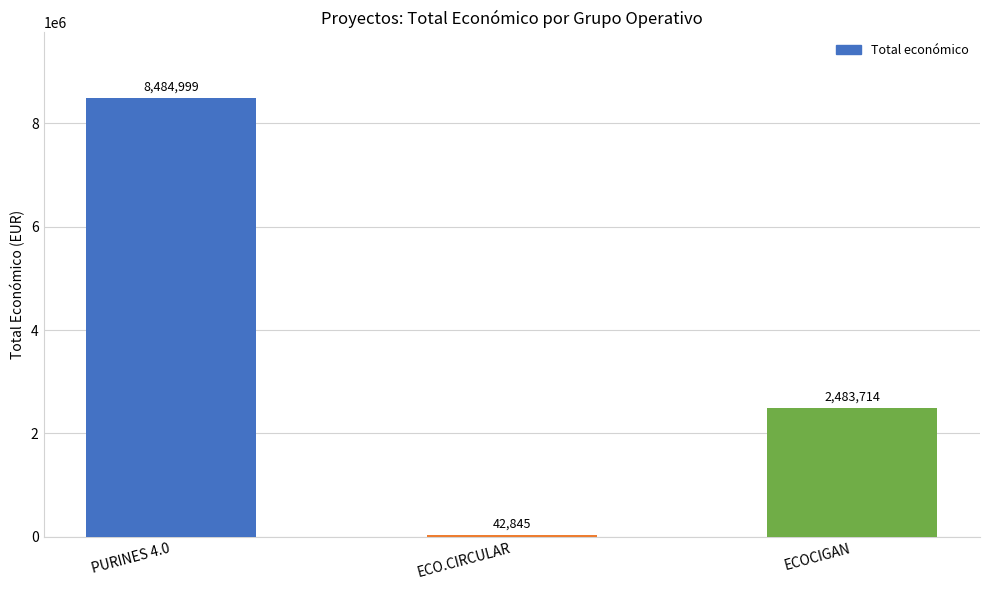

What is the sum of the values at PURINES 4.0 and ECO.CIRCULAR?

8527844